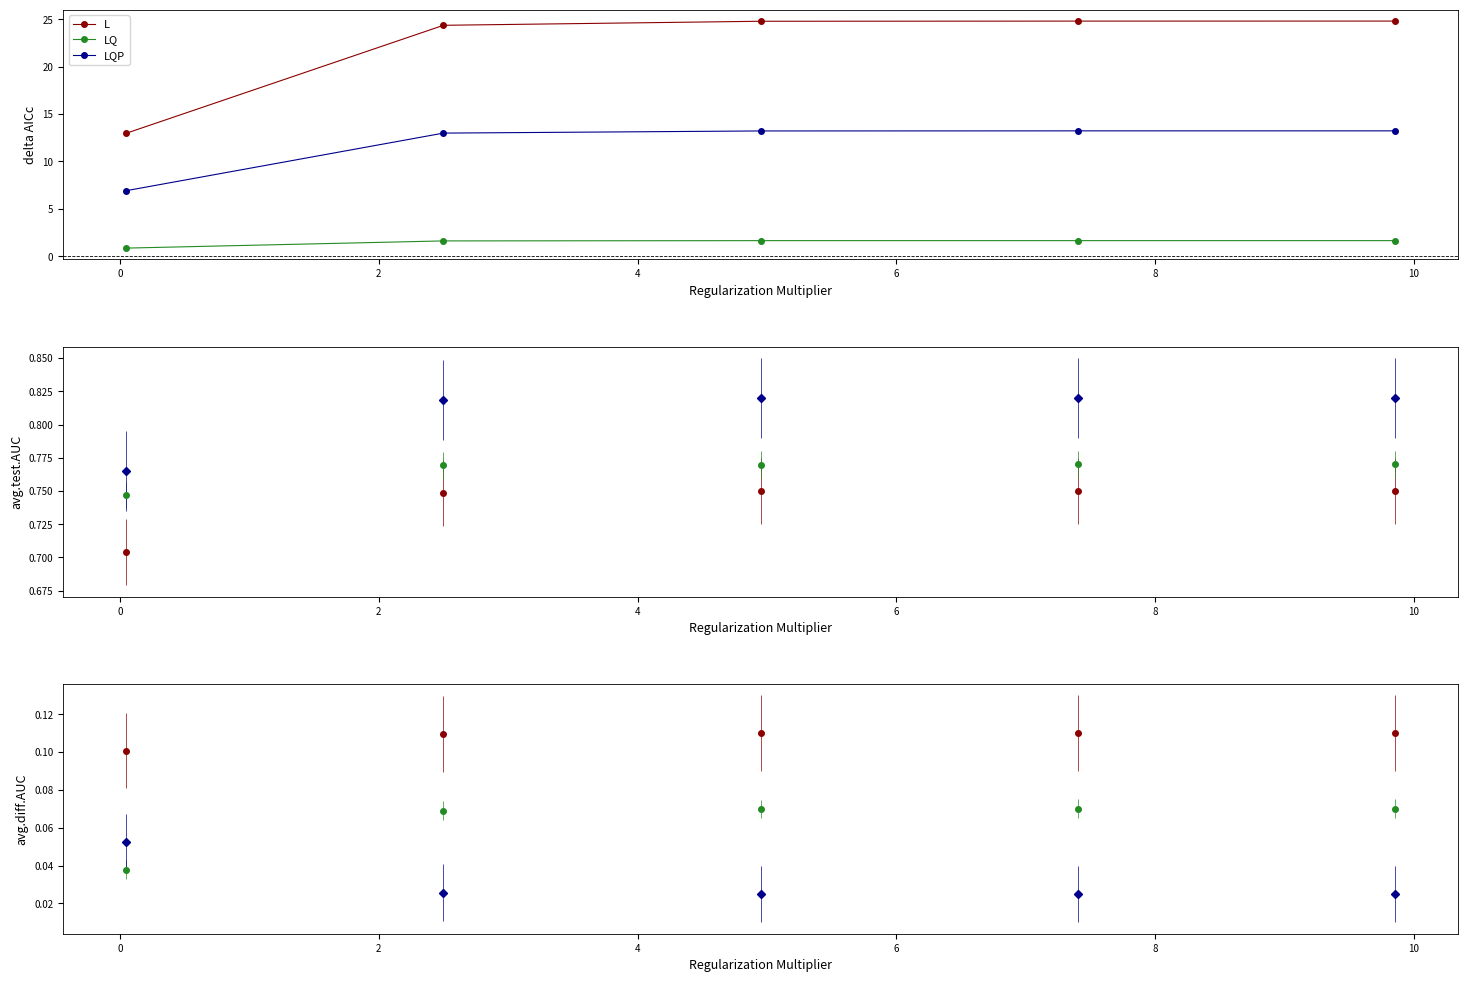

How many categories are shown in the chart?

5